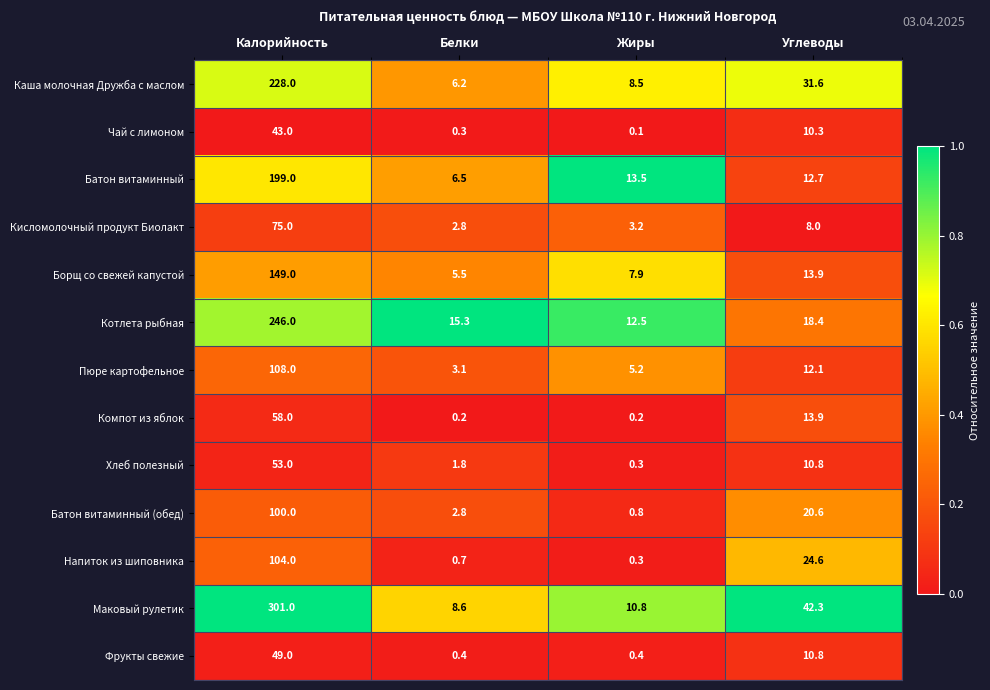

Is the value of Чай с лимоном at Белки greater than the value of Компот из яблок at Белки?

Yes